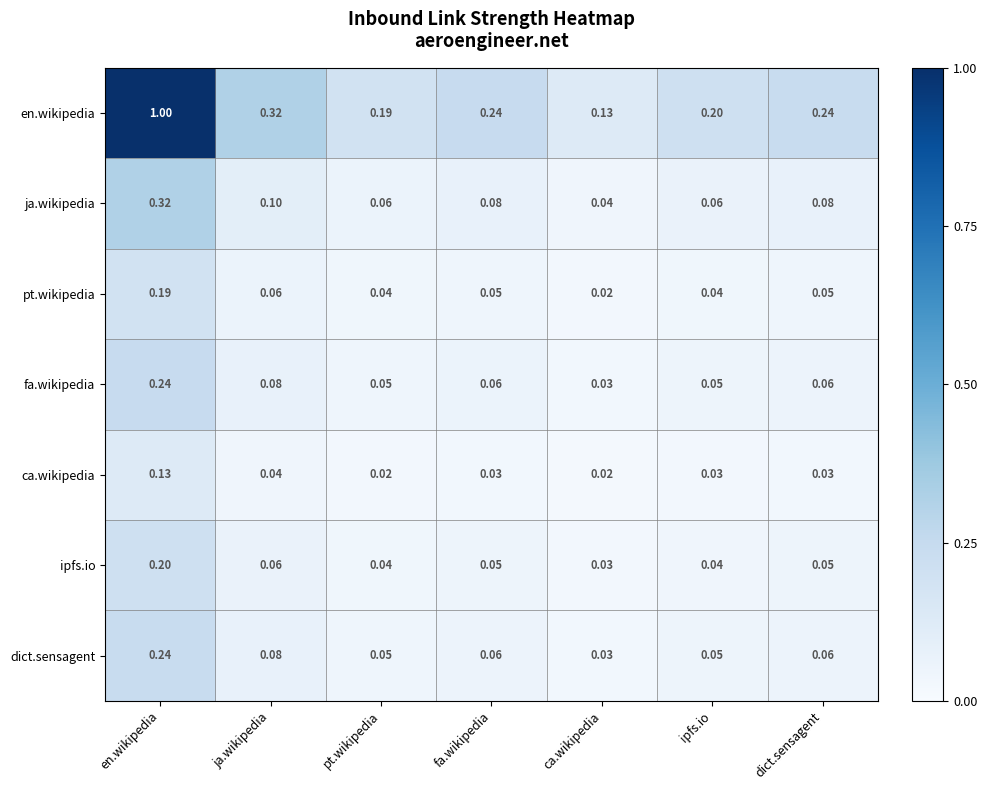

Which category has the highest value in the ja.wikipedia series?

en.wikipedia